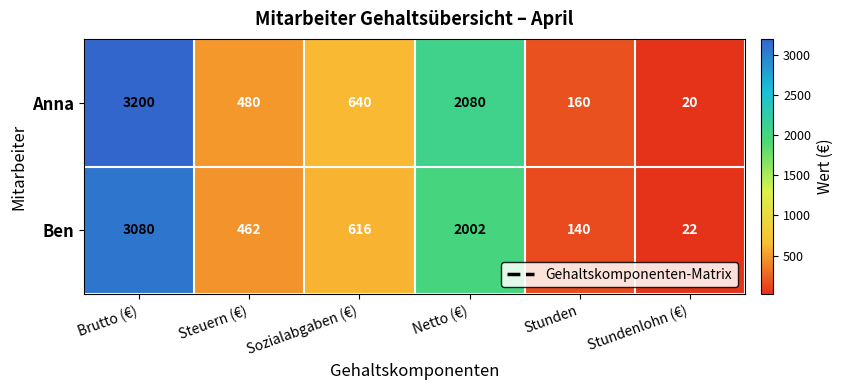

Count the number of data series in this chart.

2